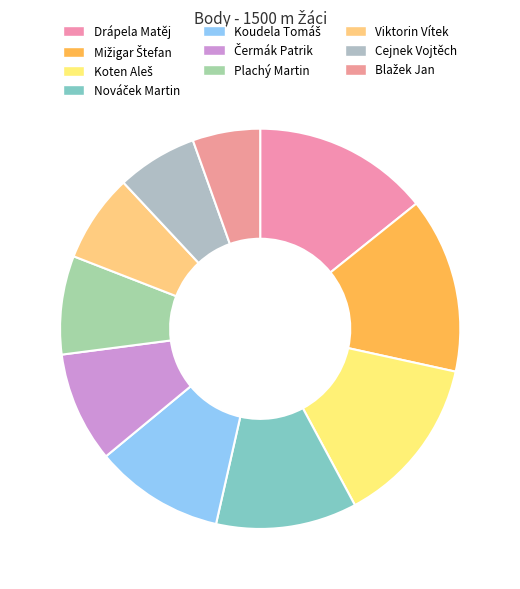

Is it true that Drápela Matěj is 14% of the pie?

True